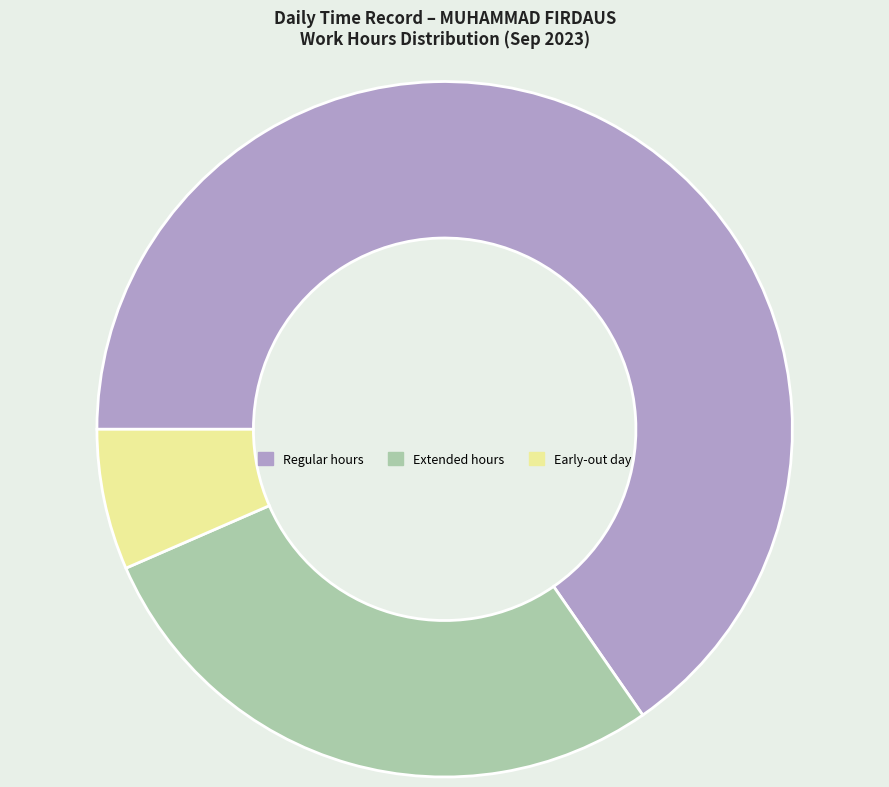

Which category has the biggest portion of the pie?

Regular hours